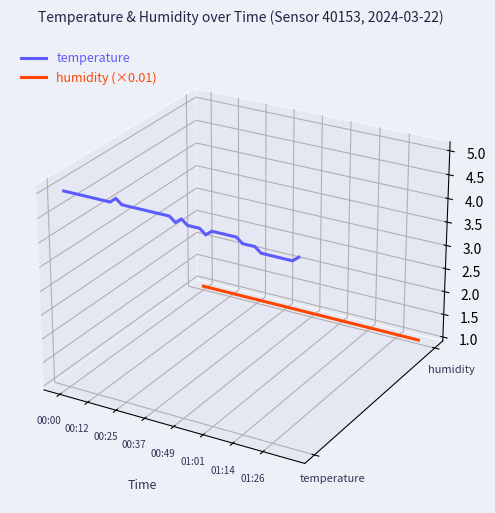

True or false: temperature and humidity (×0.01) cross at least once.

False